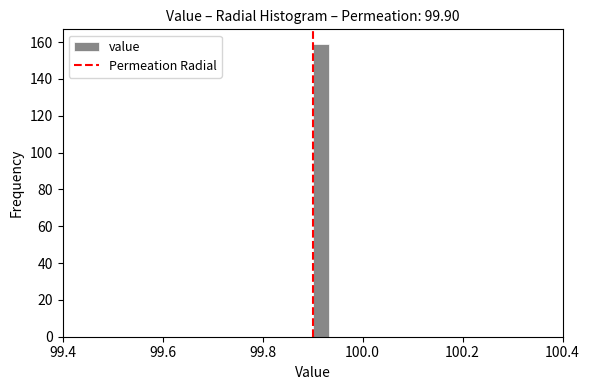

Read against the x-axis, roughly where is the centre of the tallest bar?

99.92